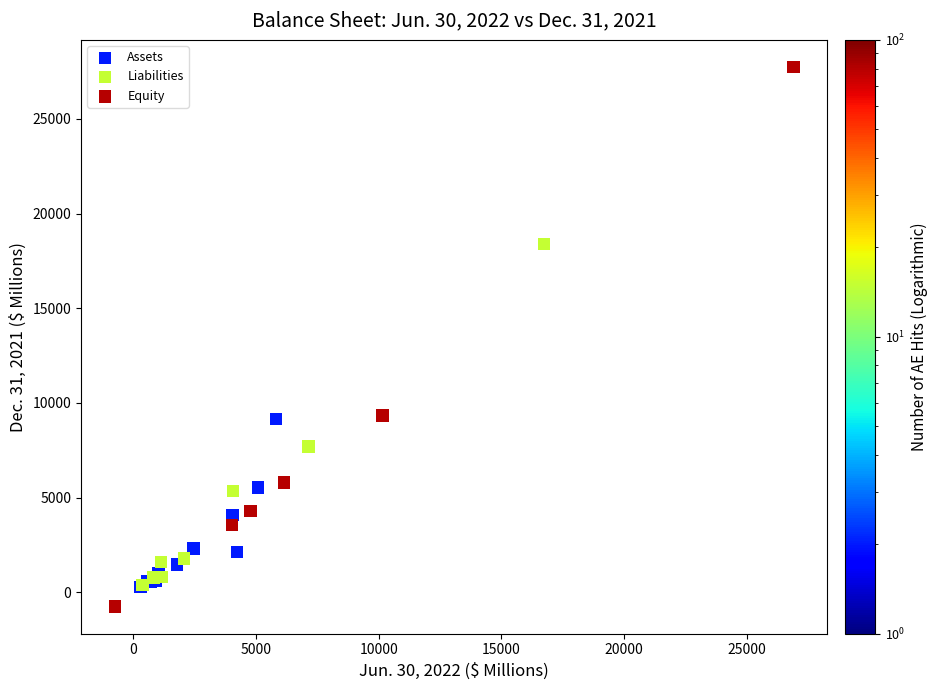

What are all the series names shown in the legend?

Assets, Liabilities, Equity